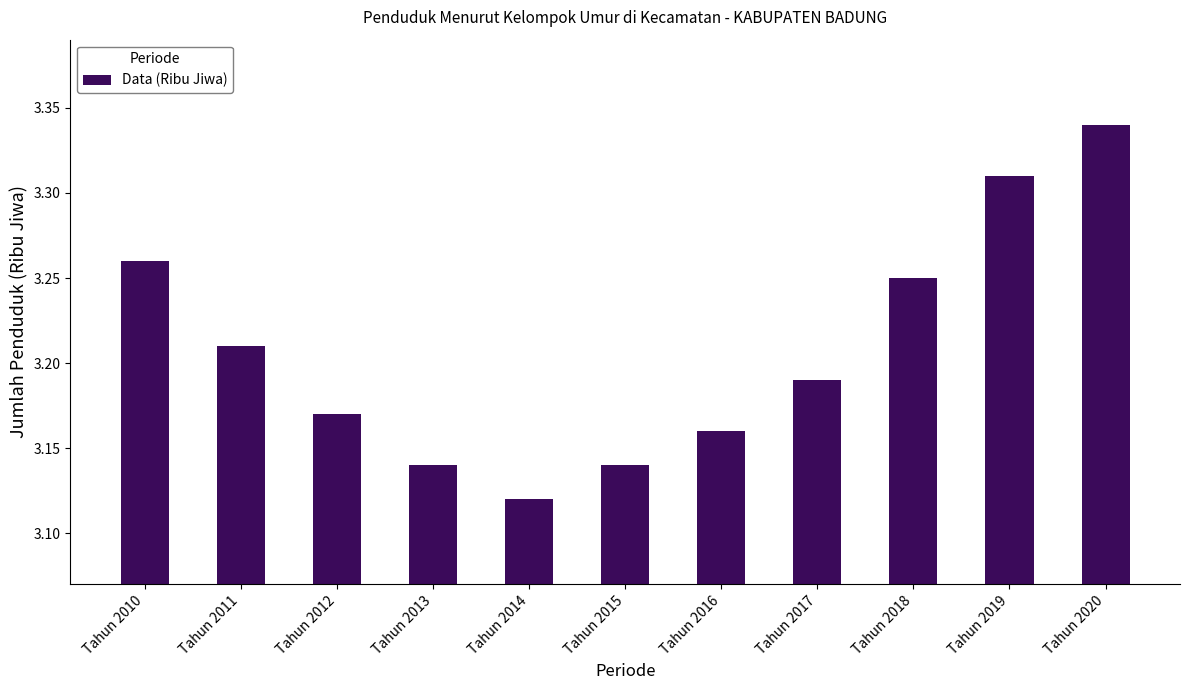

Which label corresponds to the smallest value in the chart?

Tahun 2014